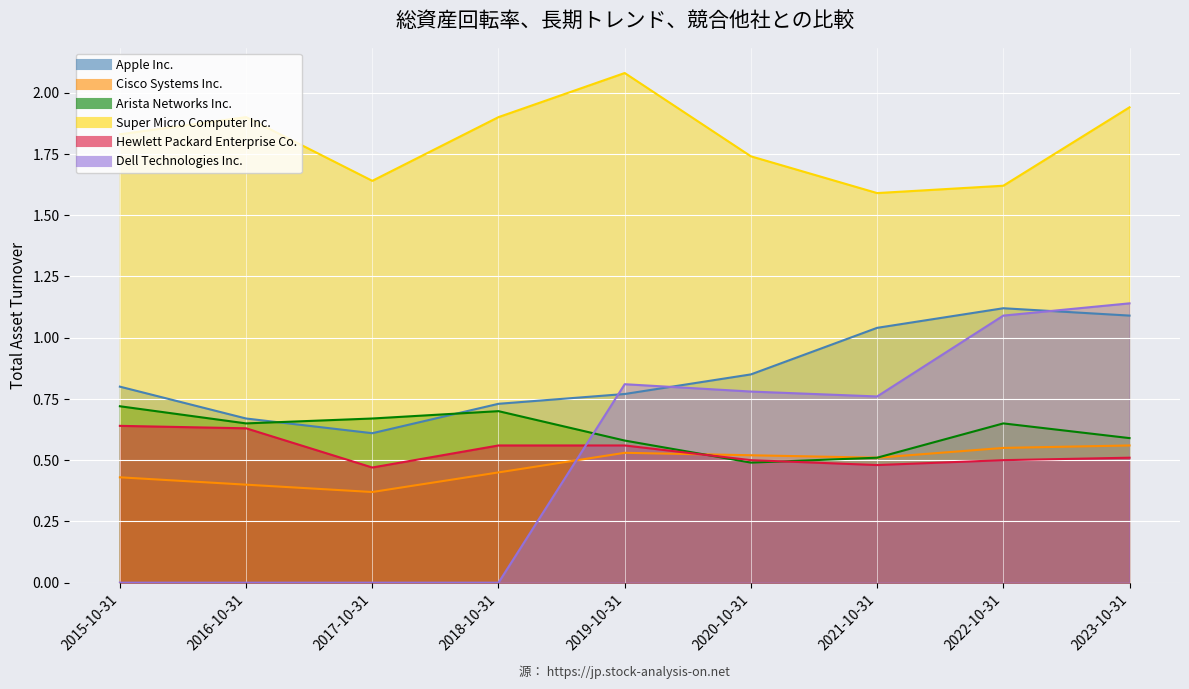

At which category is the sum across all series the highest?

2023-10-31